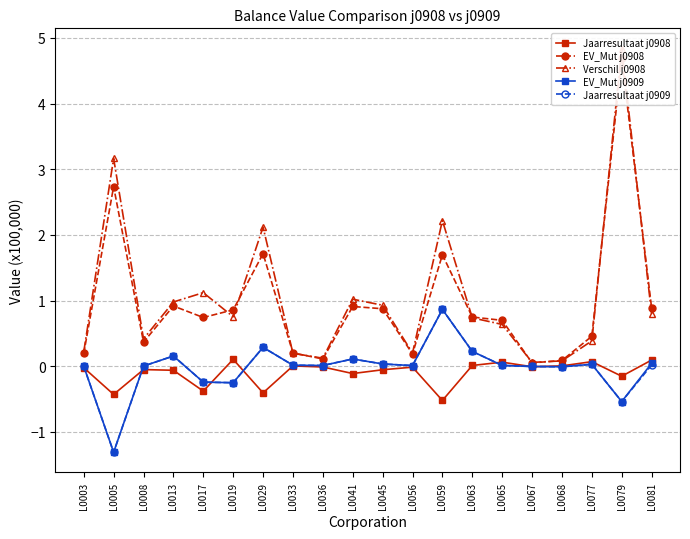

Which series has the widest spread of values?

Verschil j0908